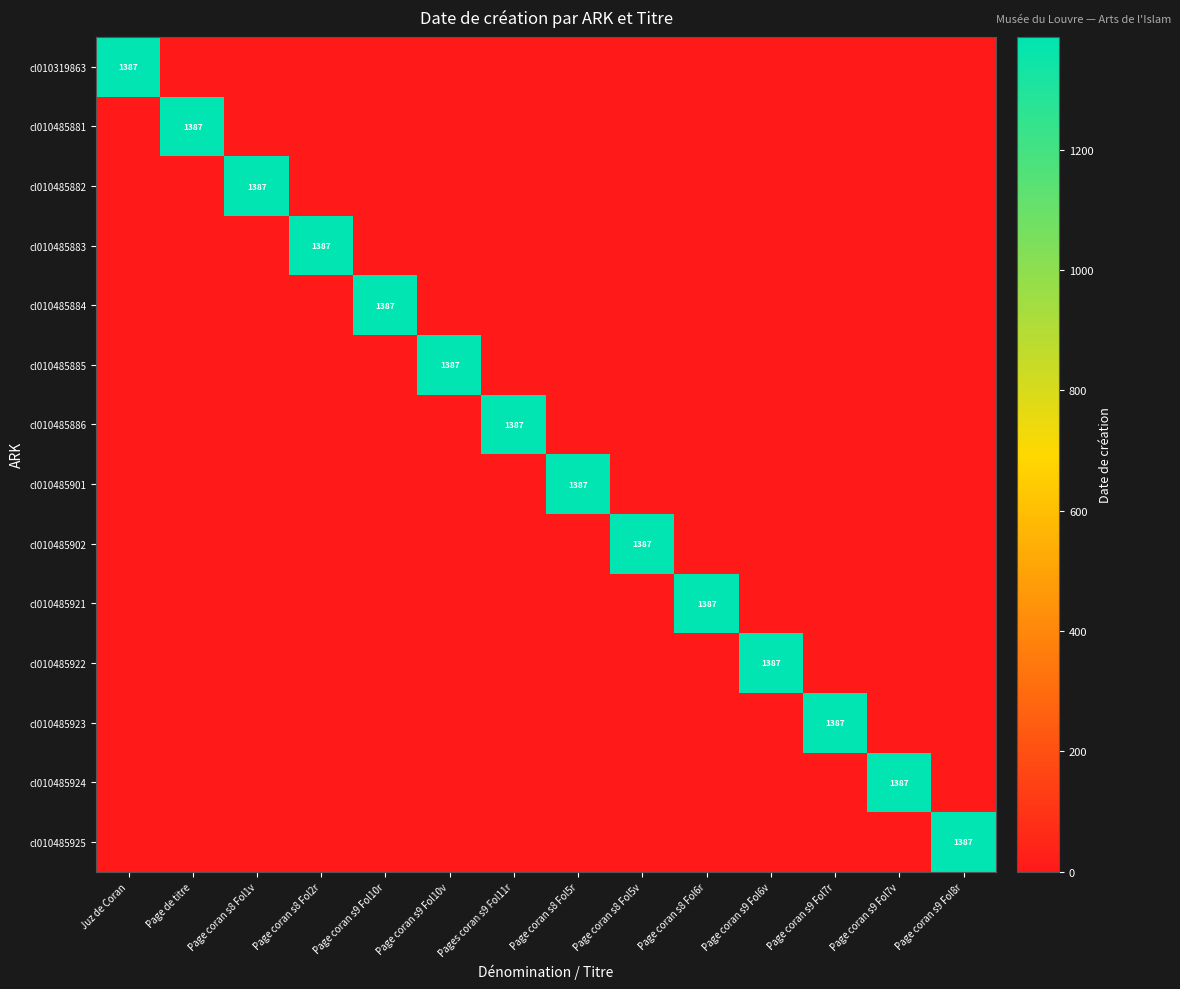

The cl010485922 series shows 1387 at Page coran s9 Fol6v. True or false?

True